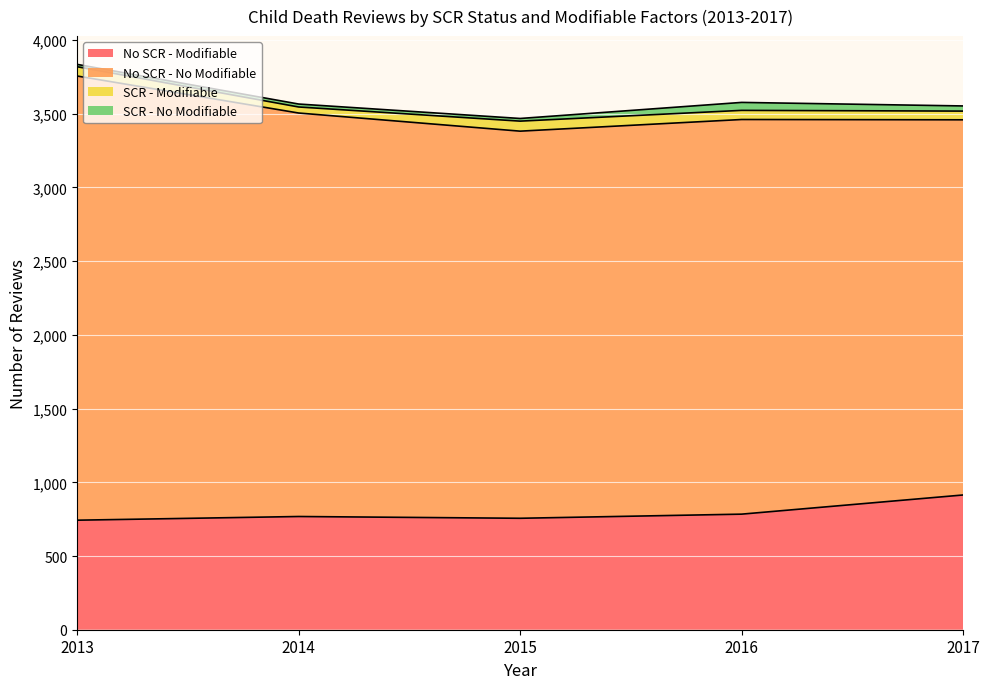

What is the value of the SCR - No Modifiable point at the 3rd from the left?

18